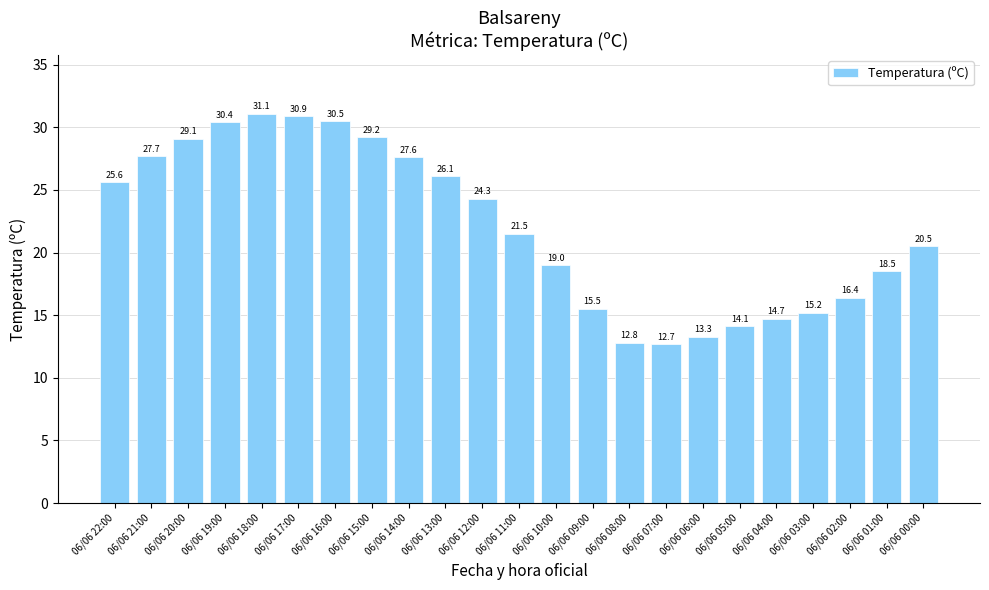

Rank the categories by value from lowest to highest.

06/06 07:00, 06/06 08:00, 06/06 06:00, 06/06 05:00, 06/06 04:00, 06/06 03:00, 06/06 09:00, 06/06 02:00, 06/06 01:00, 06/06 10:00, 06/06 00:00, 06/06 11:00, 06/06 12:00, 06/06 22:00, 06/06 13:00, 06/06 14:00, 06/06 21:00, 06/06 20:00, 06/06 15:00, 06/06 19:00, 06/06 16:00, 06/06 17:00, 06/06 18:00